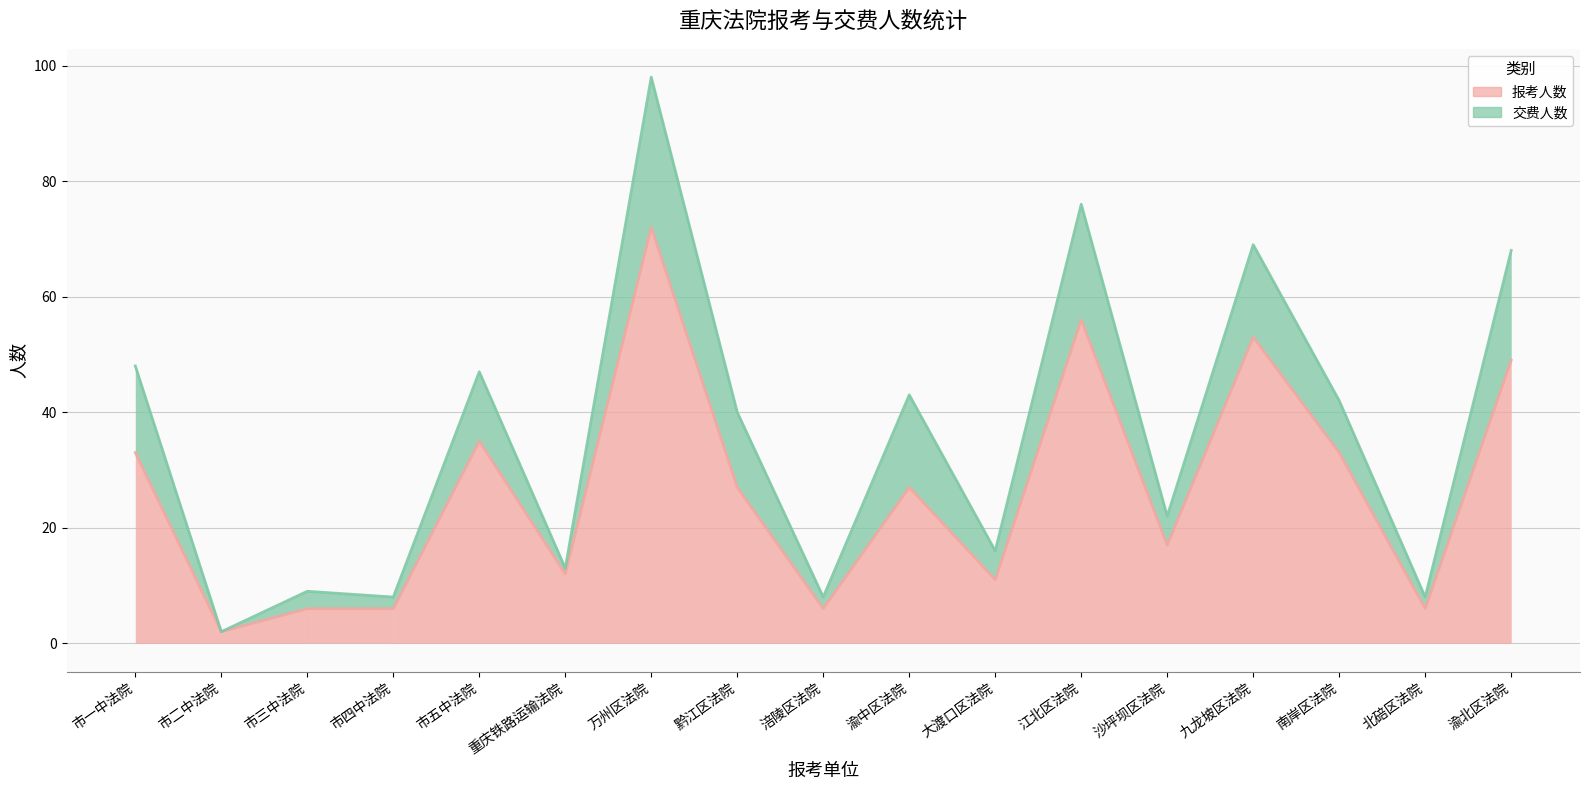

What position from the right is 渝北区法院?

1